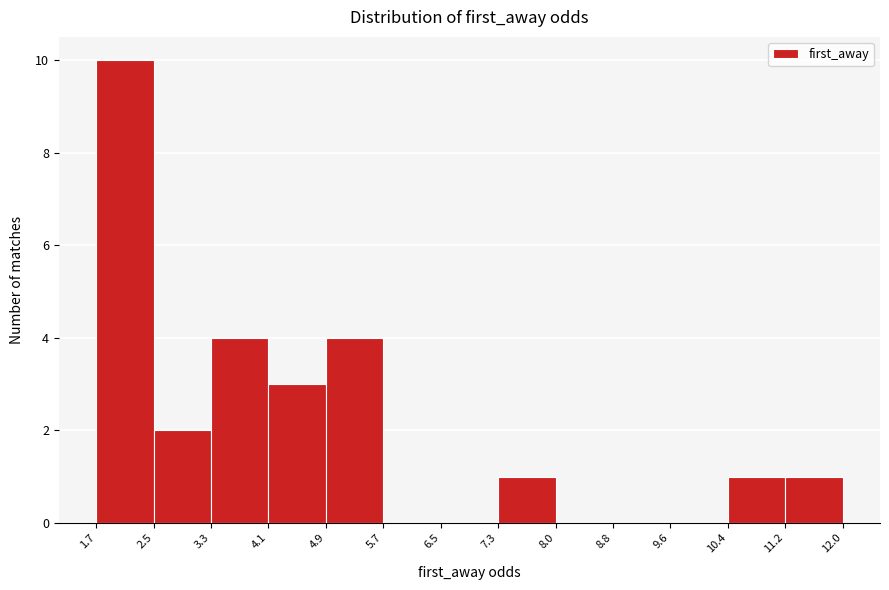

Reading left to right, transcribe this chart: for each bar, give the range it covers on the x-axis and its height. The values are not printed on the chart, so give them approximately, as read against the axis.

1.7 to 2.5: 10
2.5 to 3.3: 2
3.3 to 4.1: 4
4.1 to 4.9: 3
4.9 to 5.7: 4
5.7 to 6.5: 0
6.5 to 7.3: 0
7.3 to 8.0: 1
8.0 to 8.8: 0
8.8 to 9.6: 0
9.6 to 10.4: 0
10.4 to 11.2: 1
11.2 to 12.0: 1